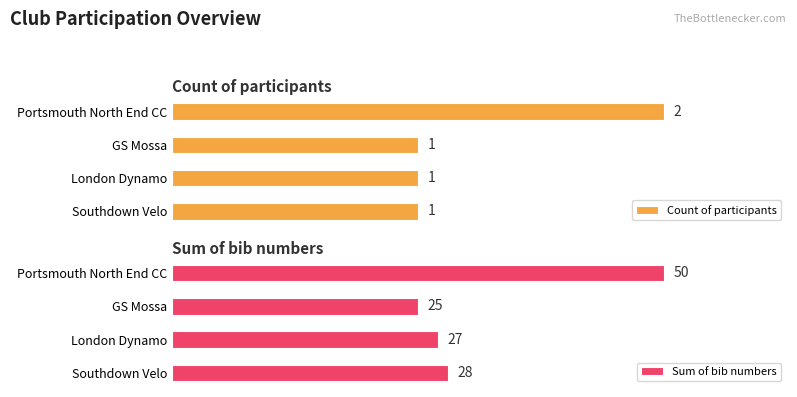

At which label does Count of participants reach its peak?

Portsmouth North End CC